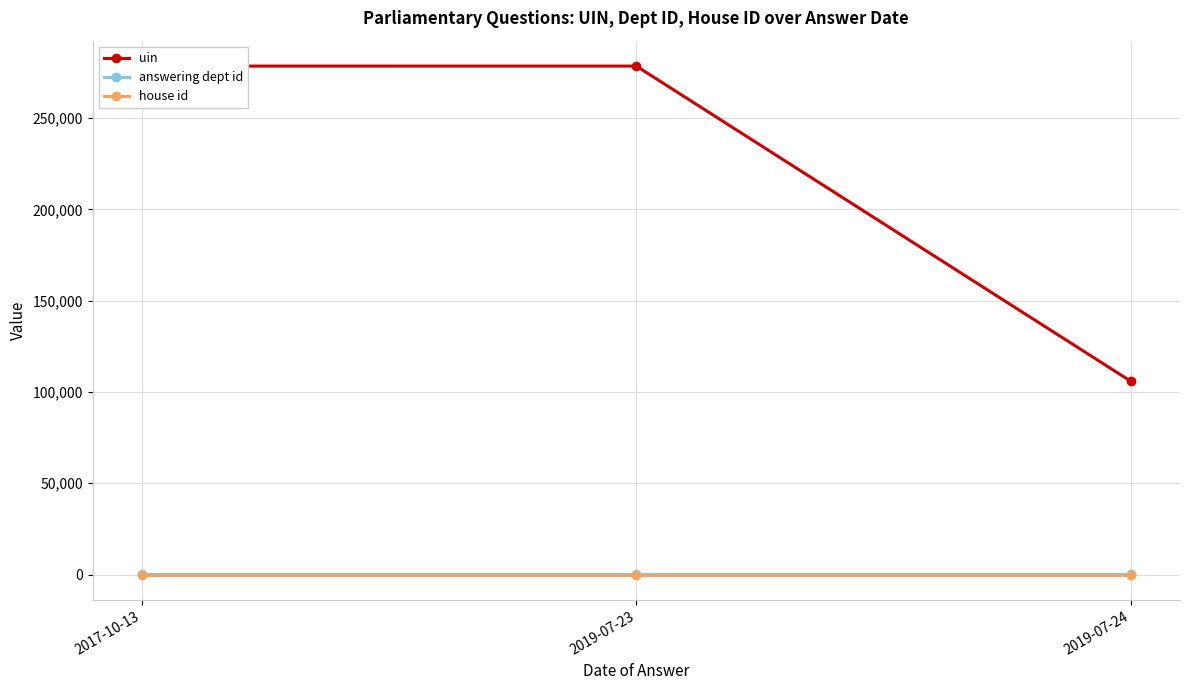

What is the value of the house id point at the 3rd from the left?

1